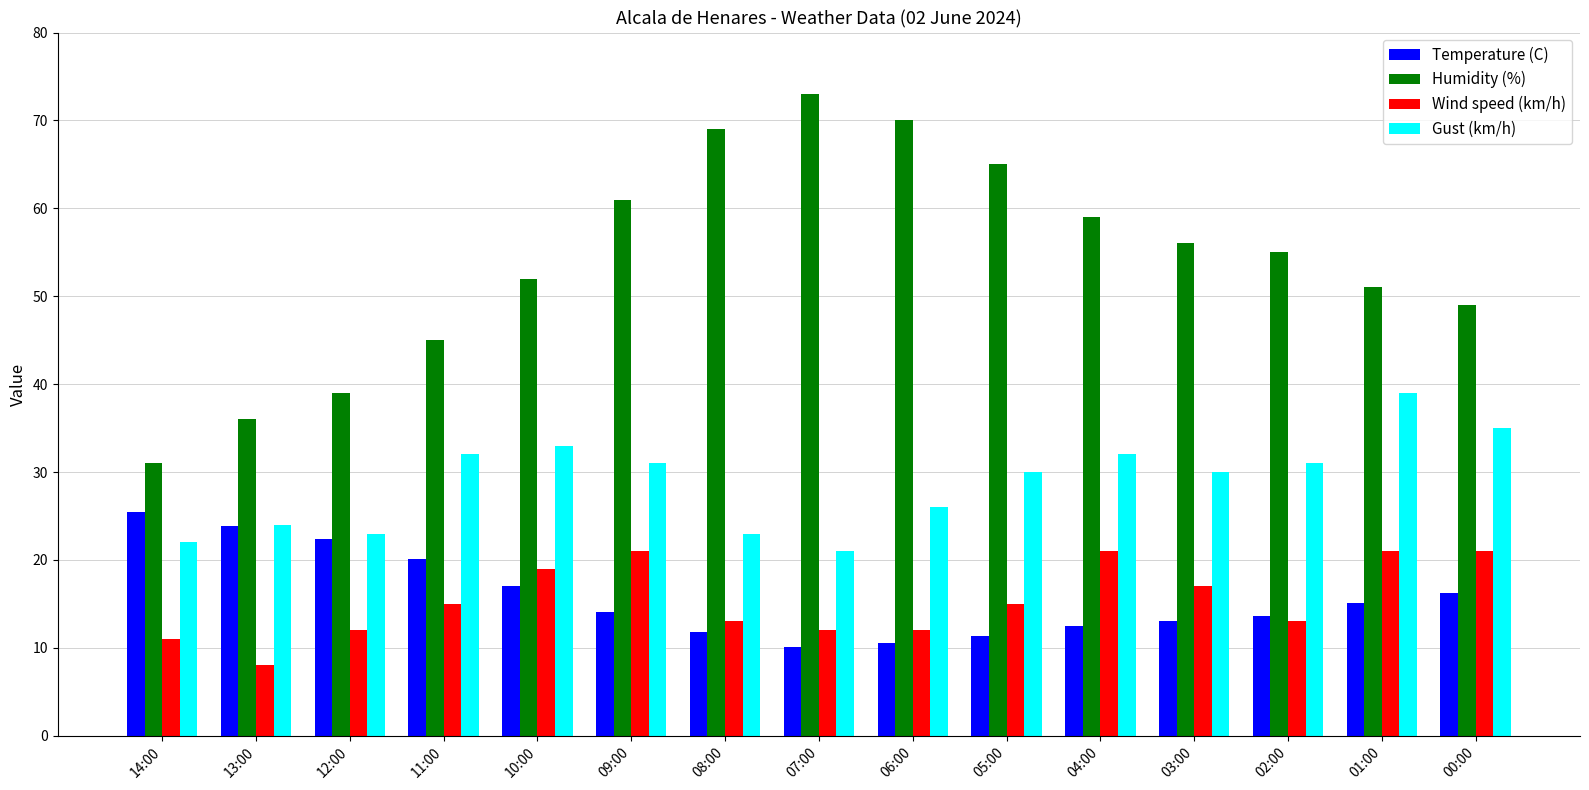

Reading right to left, extract all data points from this chart.

Temperature (C): 00:00=16.2	01:00=15.1	02:00=13.6	03:00=13.0	04:00=12.5	05:00=11.4	06:00=10.5	07:00=10.1	08:00=11.8	09:00=14.1	10:00=17.0	11:00=20.1	12:00=22.4	13:00=23.9	14:00=25.5
Humidity (%): 00:00=49.0	01:00=51.0	02:00=55.0	03:00=56.0	04:00=59.0	05:00=65.0	06:00=70.0	07:00=73.0	08:00=69.0	09:00=61.0	10:00=52.0	11:00=45.0	12:00=39.0	13:00=36.0	14:00=31.0
Wind speed (km/h): 00:00=21.0	01:00=21.0	02:00=13.0	03:00=17.0	04:00=21.0	05:00=15.0	06:00=12.0	07:00=12.0	08:00=13.0	09:00=21.0	10:00=19.0	11:00=15.0	12:00=12.0	13:00=8.0	14:00=11.0
Gust (km/h): 00:00=35.0	01:00=39.0	02:00=31.0	03:00=30.0	04:00=32.0	05:00=30.0	06:00=26.0	07:00=21.0	08:00=23.0	09:00=31.0	10:00=33.0	11:00=32.0	12:00=23.0	13:00=24.0	14:00=22.0